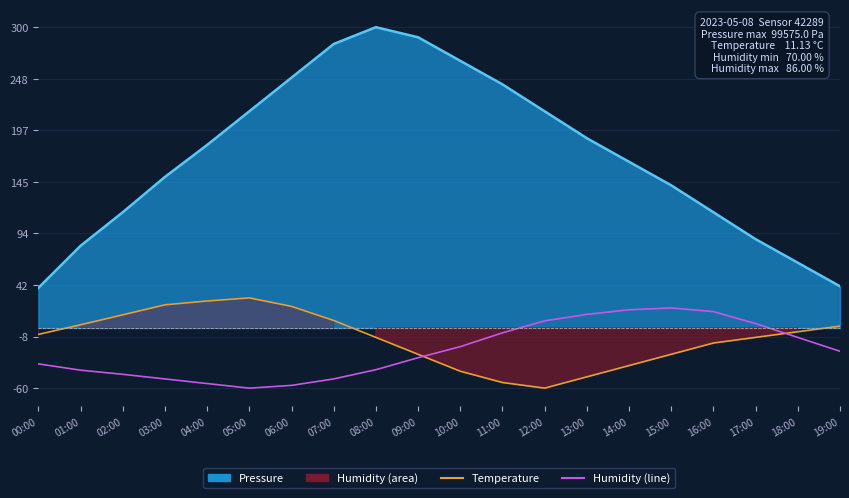

List the labels in order of Temperature value, smallest first.

12:00, 11:00, 13:00, 10:00, 14:00, 09:00, 15:00, 16:00, 08:00, 17:00, 00:00, 18:00, 19:00, 01:00, 07:00, 02:00, 06:00, 03:00, 04:00, 05:00